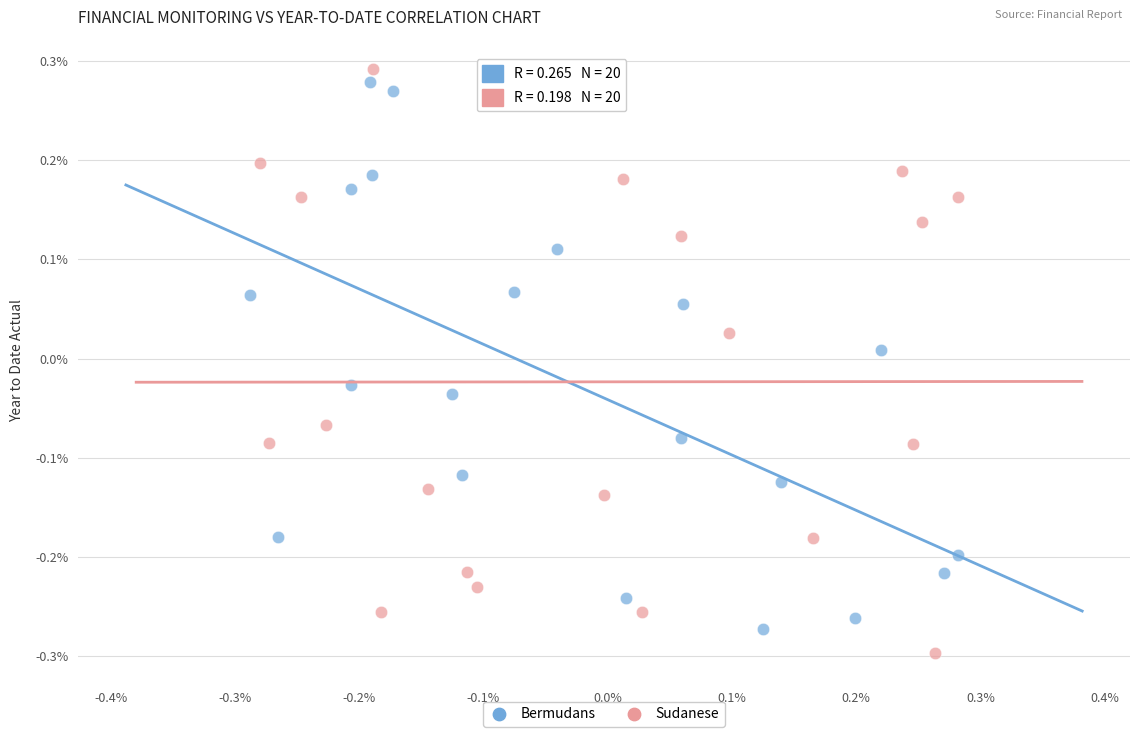

Which series contains the highest Y value?

Sudanese